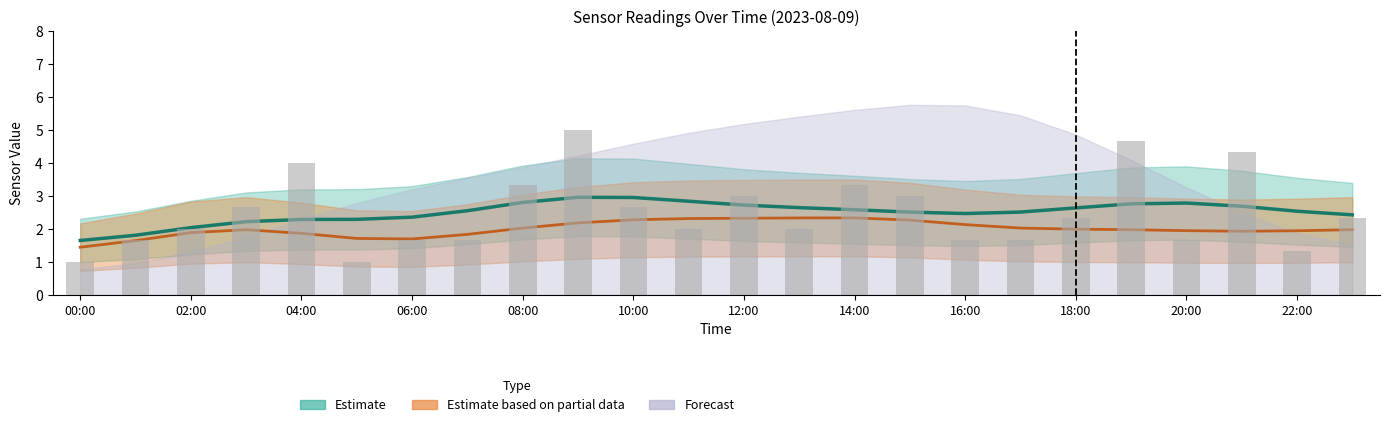

What is the difference between the maximum and minimum values?

4.0